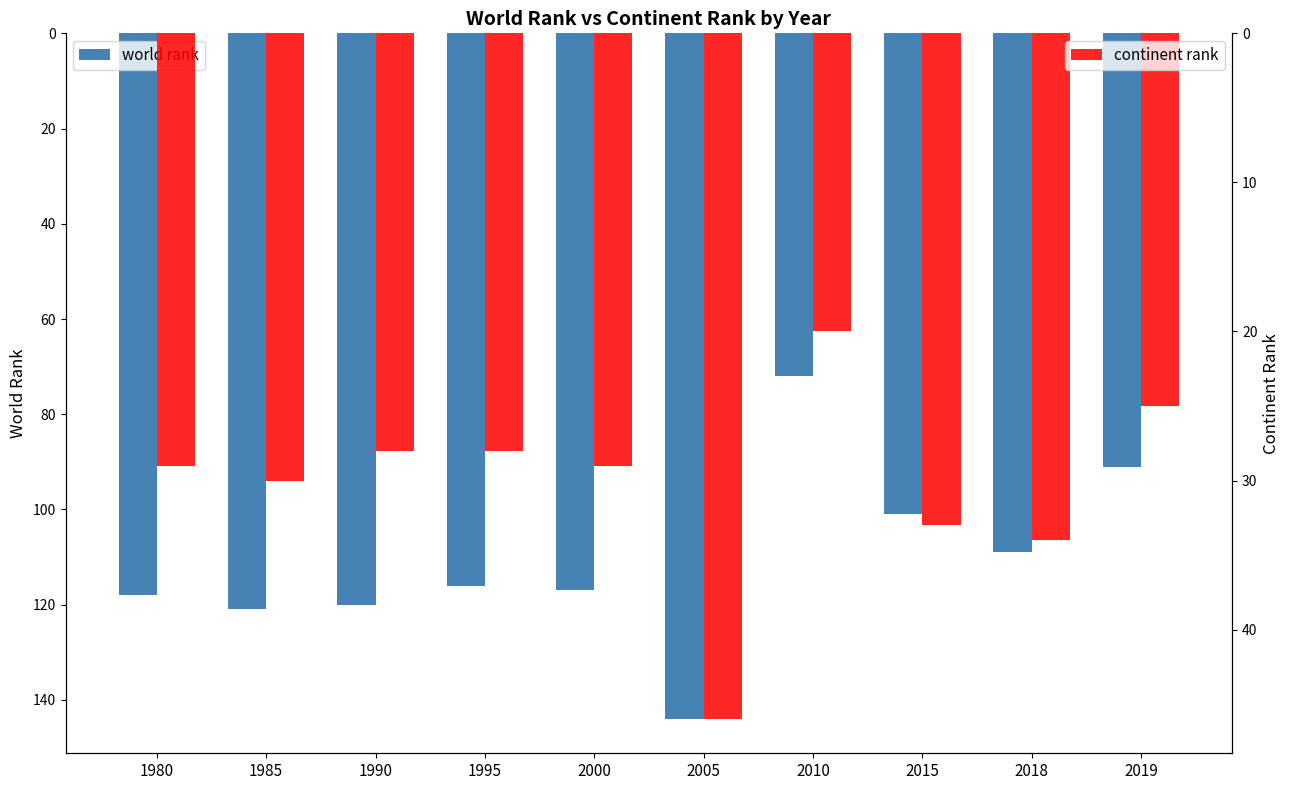

How many groups of bars are there?

10